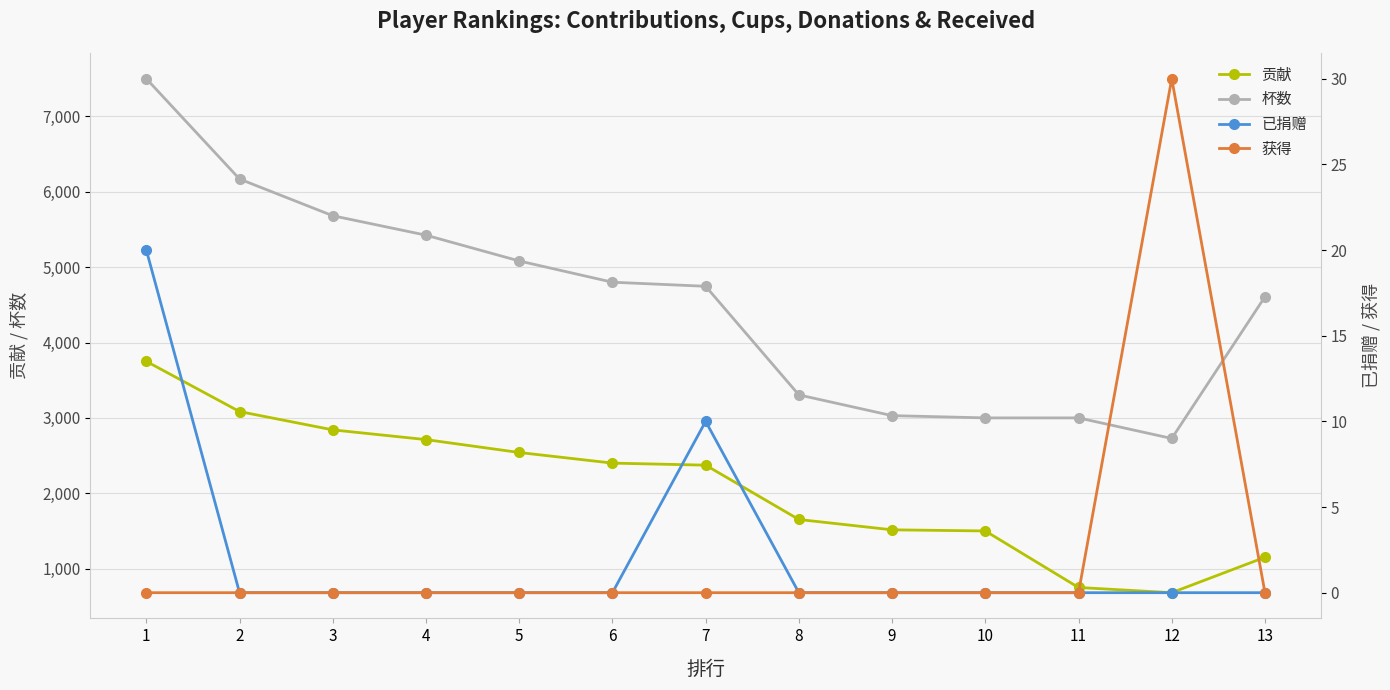

True or false: 杯数 and 贡献 cross at least once.

False